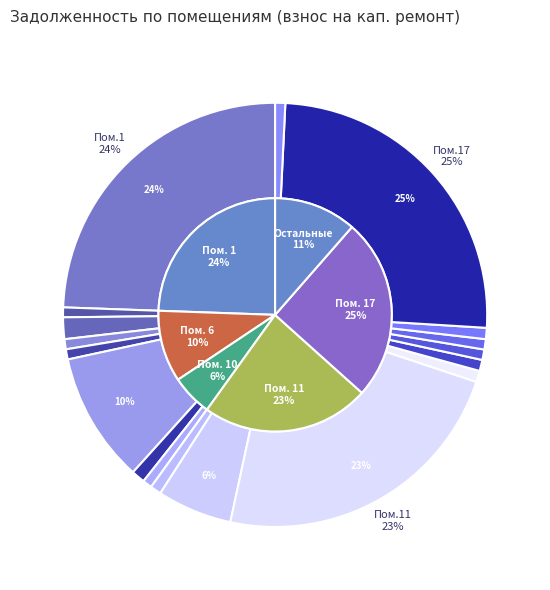

Rank the categories by value from highest to lowest.

17, 1, 11, 6, 10, 3, 7, 12, 16, 13, 9, 14, 15, 5, 18, 4, 2, 8